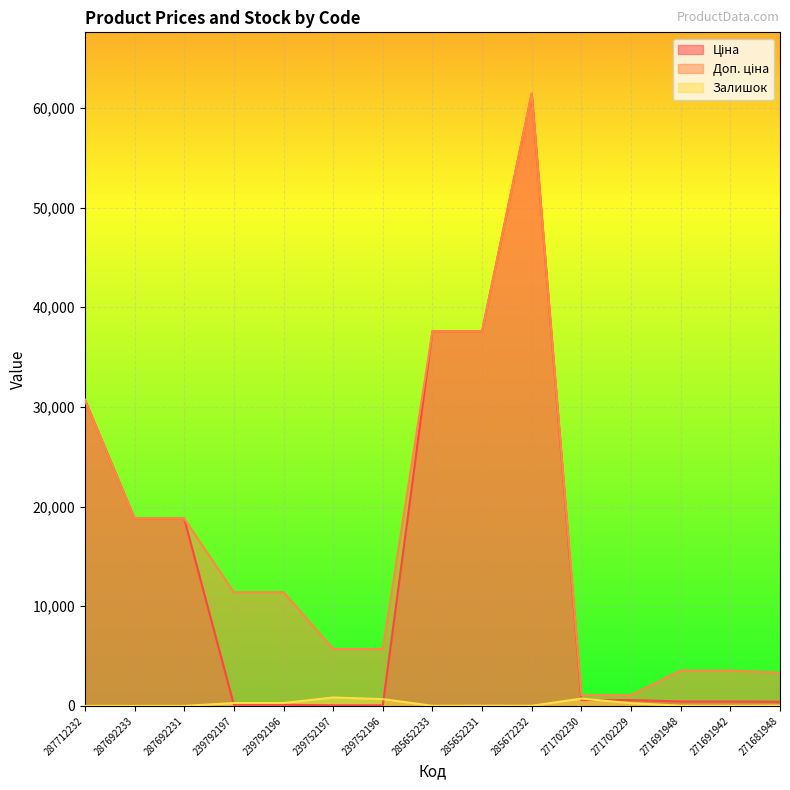

At how many categories does at least one series exceed 27025?

4